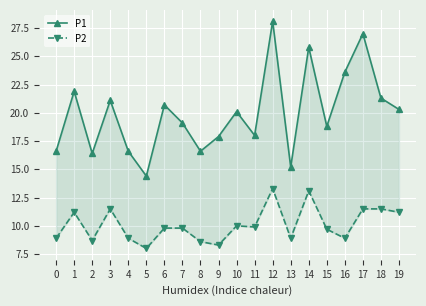

Reading left to right, what are all the values shown in this chart?

P1: 0=16.6	1=21.9	2=16.4	3=21.1	4=16.6	5=14.4	6=20.7	7=19.1	8=16.6	9=17.9	10=20.1	11=18.0	12=28.1	13=15.2	14=25.8	15=18.8	16=23.6	17=27.0	18=21.3	19=20.3
P2: 0=8.9	1=11.2	2=8.7	3=11.5	4=8.9	5=8.0	6=9.8	7=9.8	8=8.6	9=8.3	10=10.0	11=9.9	12=13.3	13=8.9	14=13.1	15=9.7	16=8.9	17=11.5	18=11.5	19=11.2